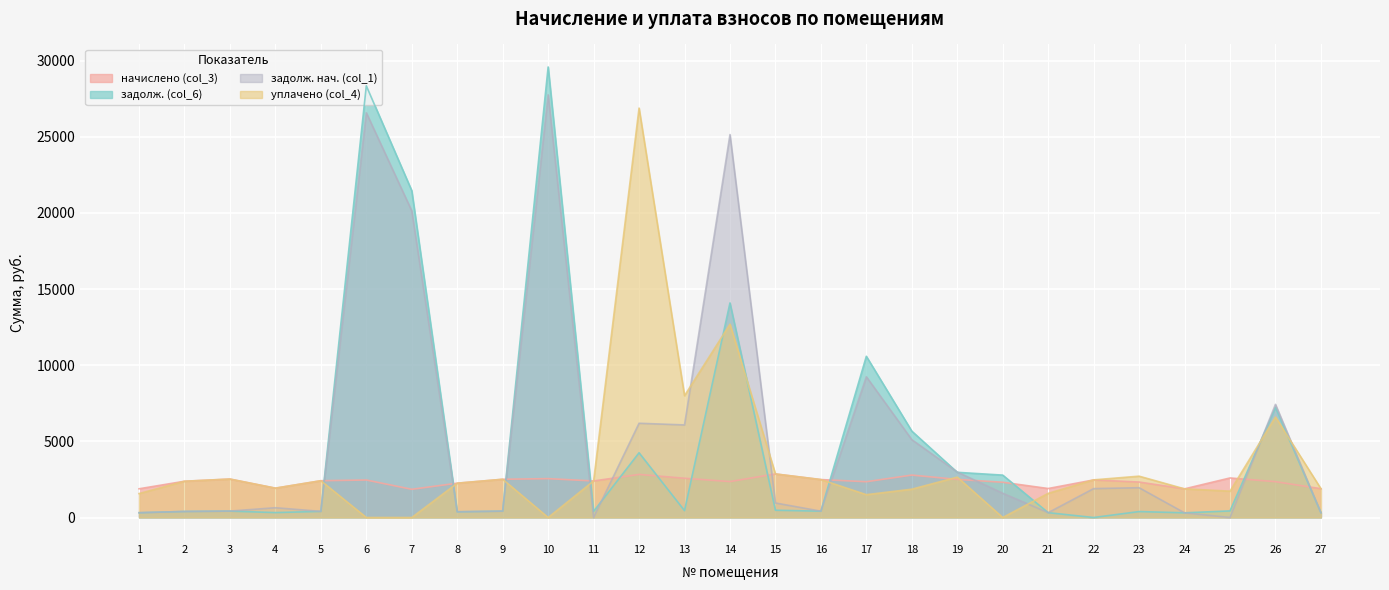

At how many categories does at least one series exceed 25453?

3